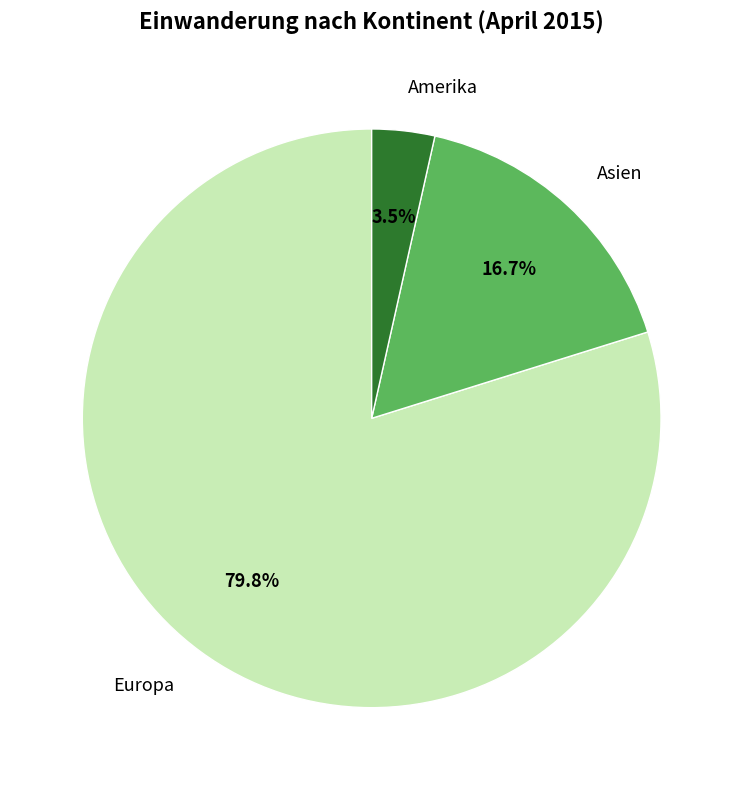

How many segments does this pie chart have?

3